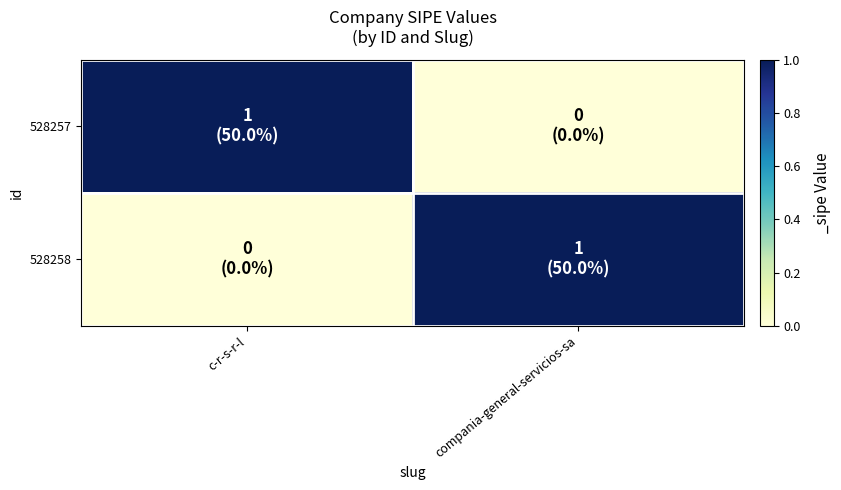

Between c-r-s-r-l and compania-general-servicios-sa, which is larger?

c-r-s-r-l